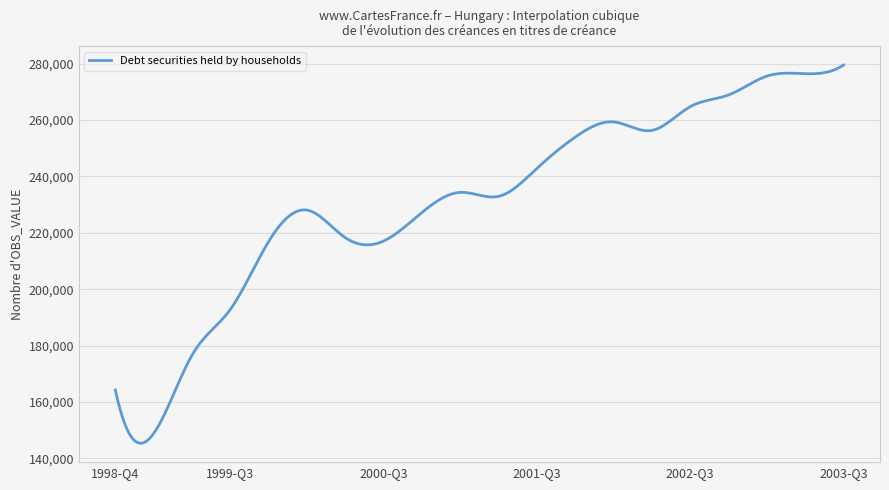

What is the difference between the maximum and minimum values?

134131.5